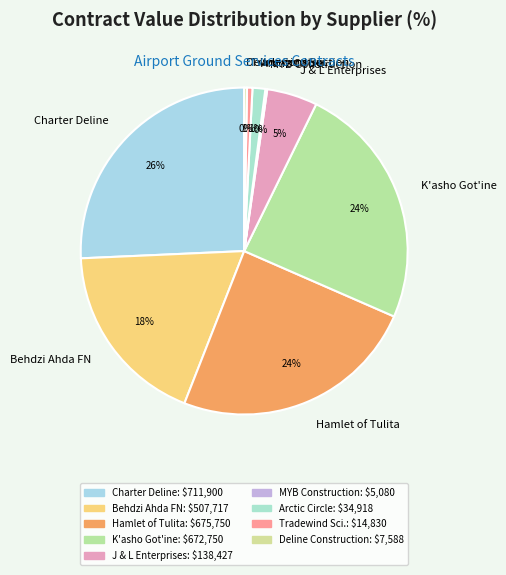

To the nearest percent, what is the combined percentage of Behdzi Ahda FN and Tradewind Sci.?

19%